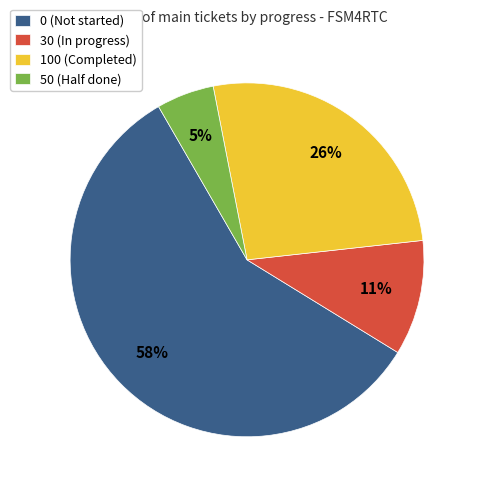

Rank the categories by value from lowest to highest.

50 (Half done), 30 (In progress), 100 (Completed), 0 (Not started)